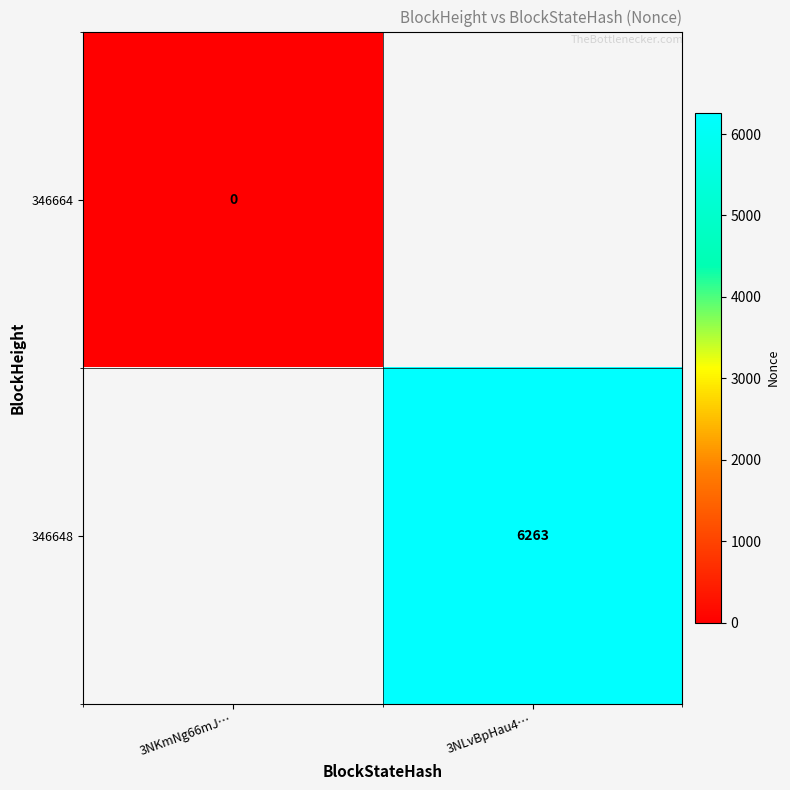

The 346648 series shows 6263 at 3NLvBpHau4…. True or false?

True